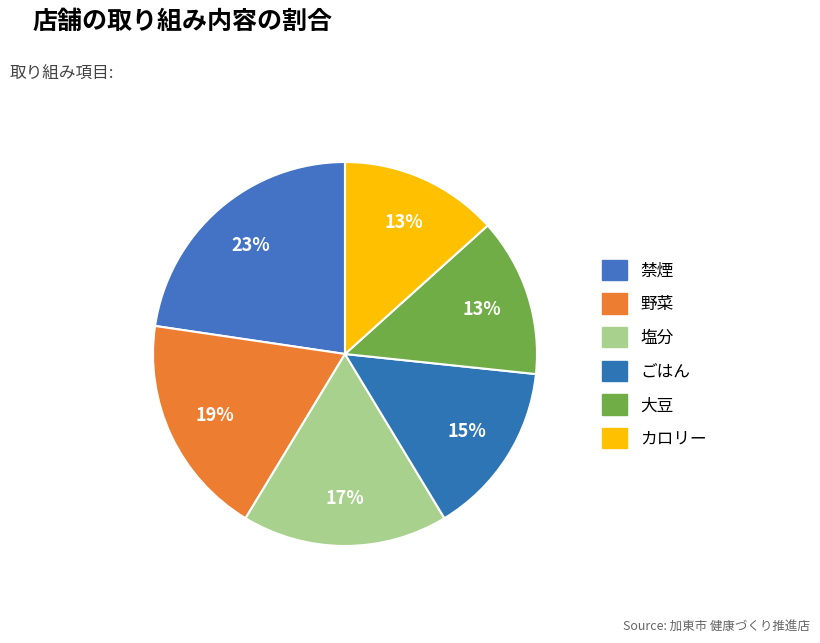

What portion of the pie excludes 禁煙?

77.3%